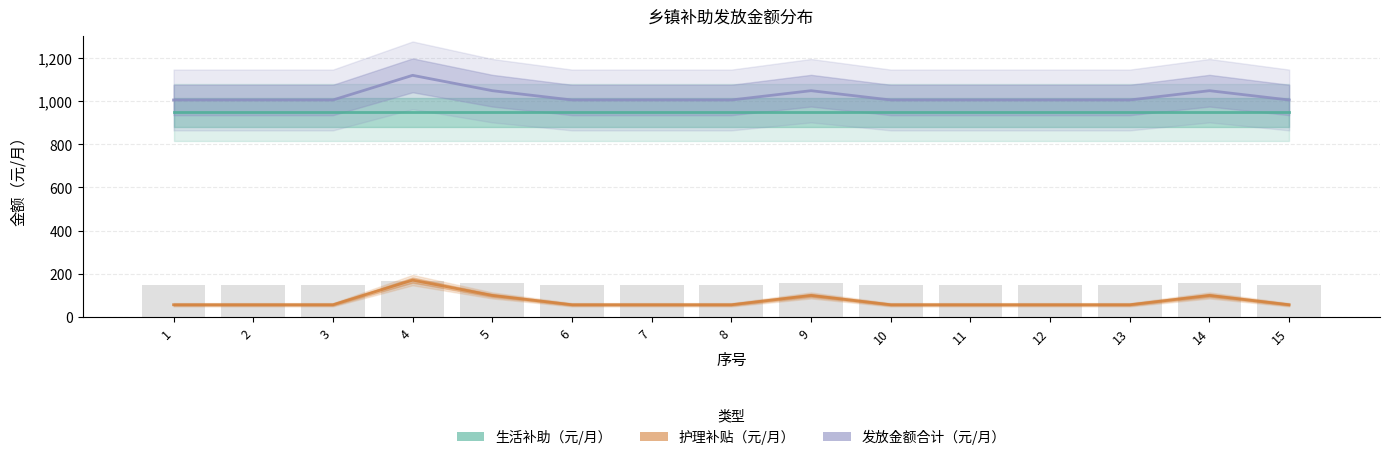

What is the value of the 生活补助（元/月） bar at the 4th from the left?

947